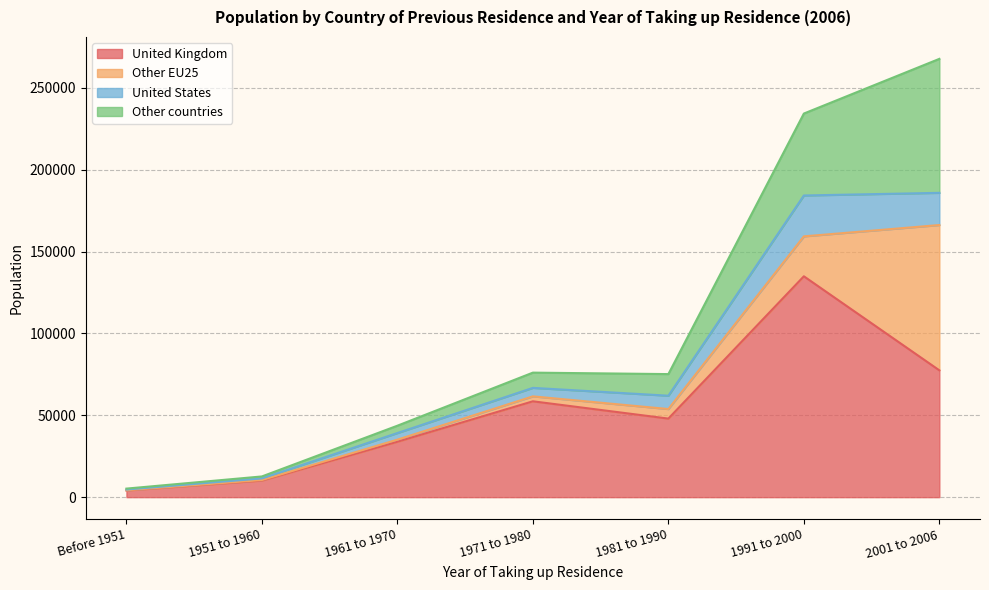

True or false: United States has a value of 180 at Before 1951.

False